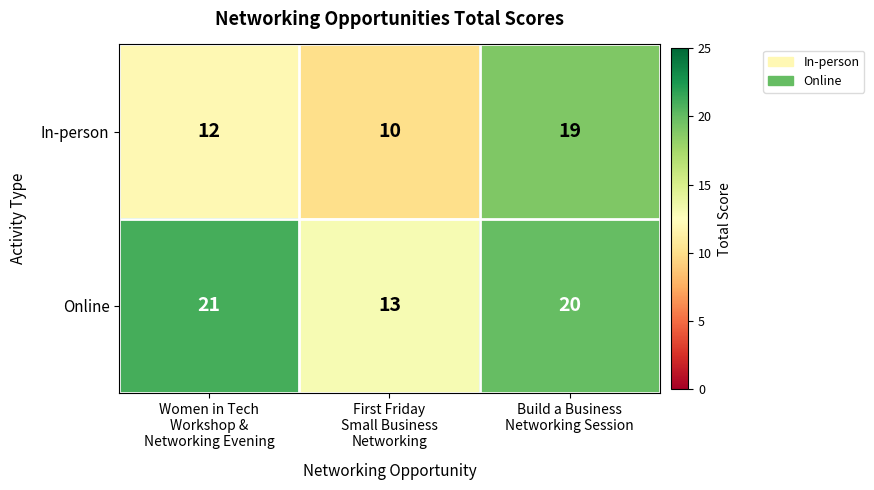

What is the greatest value displayed?

21